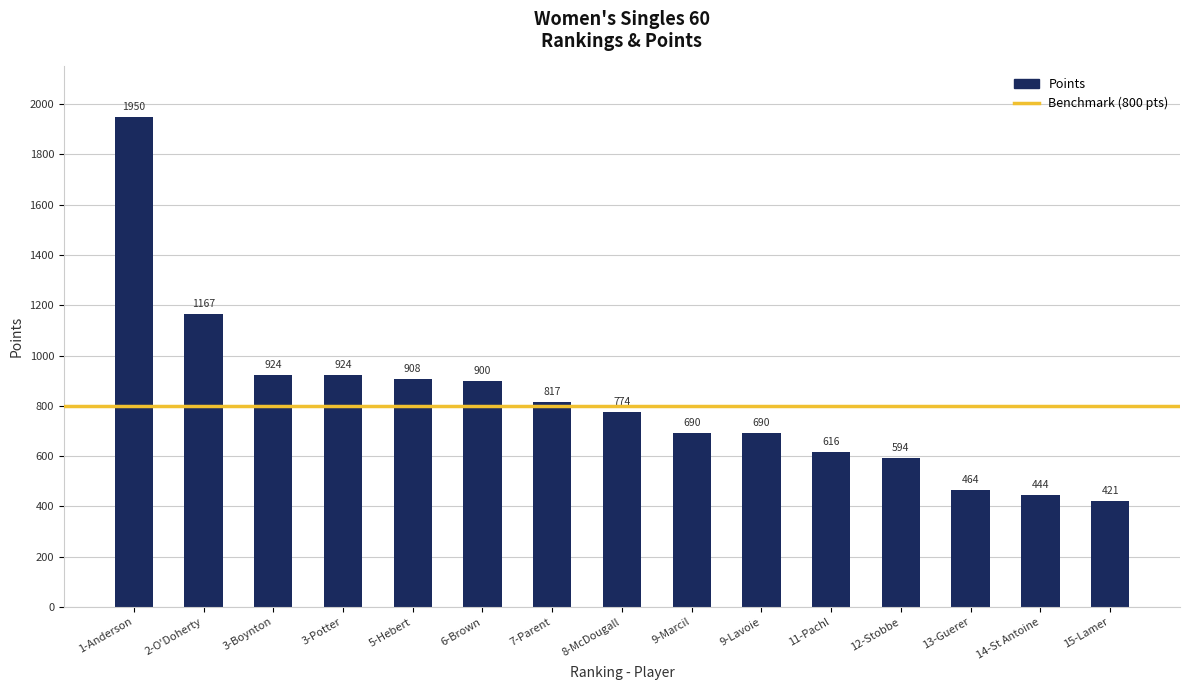

What is the difference between the maximum and minimum values?

1529